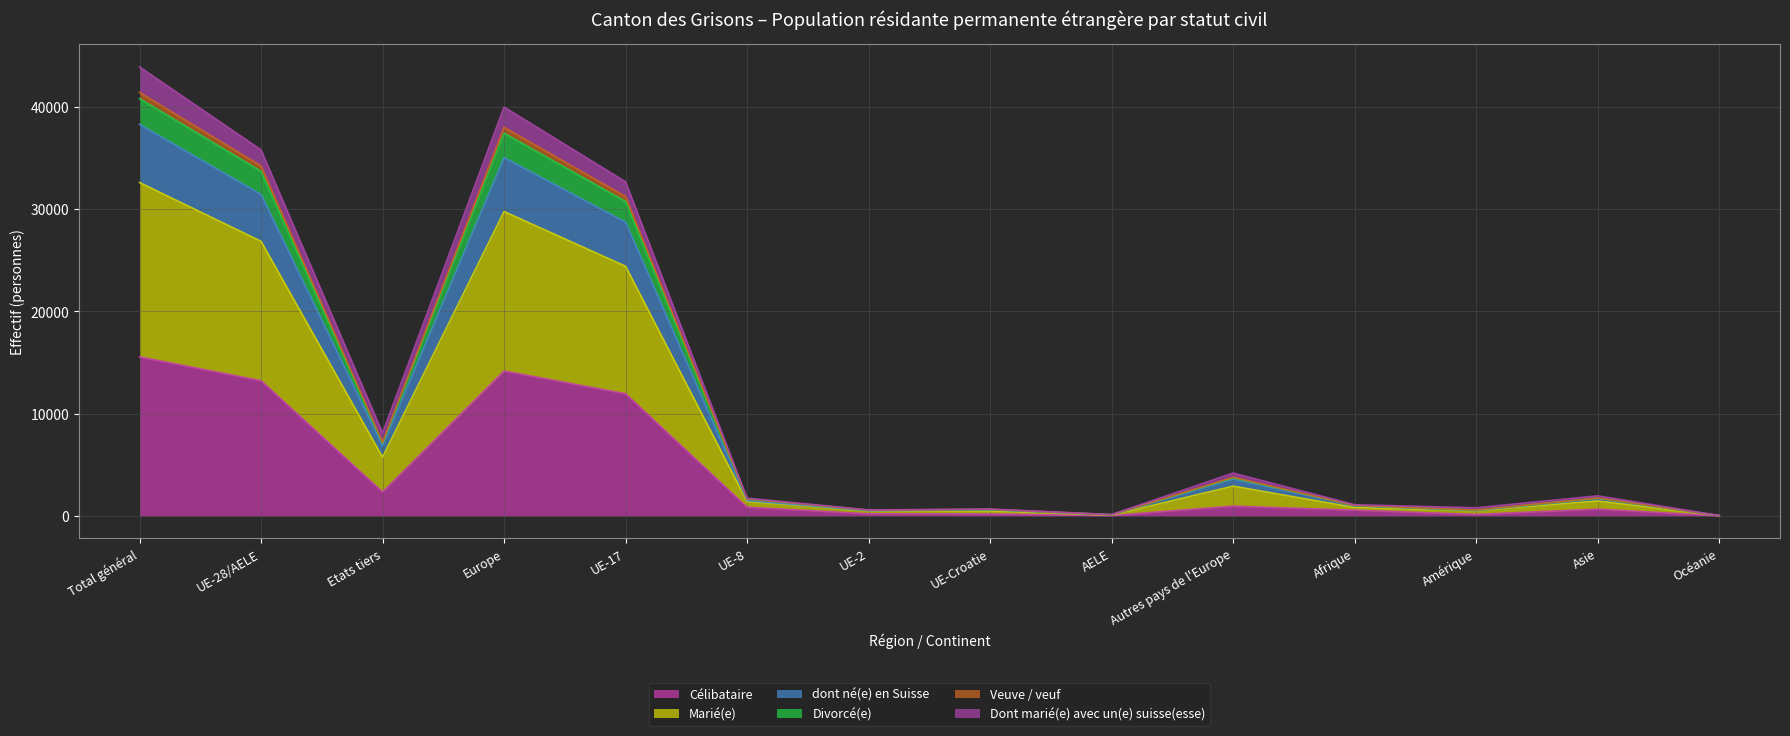

Does the chart display data point markers on the line(s)?

No